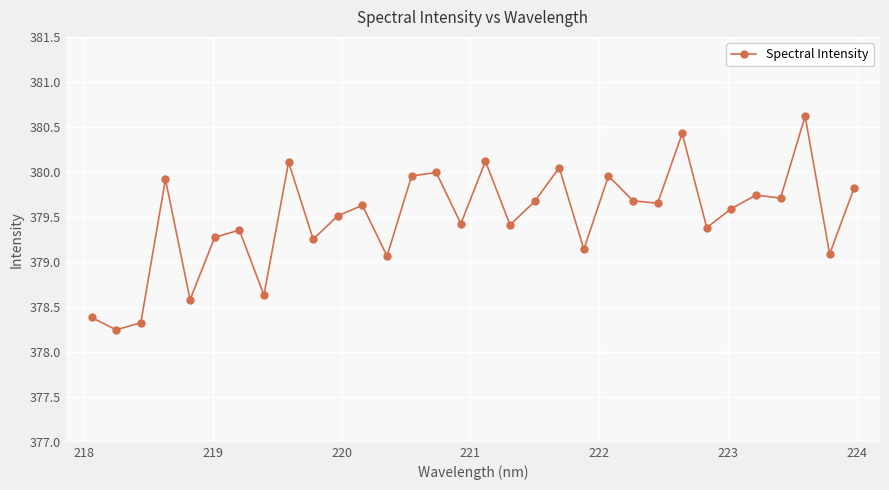

What is the maximum value shown in the chart?

380.6